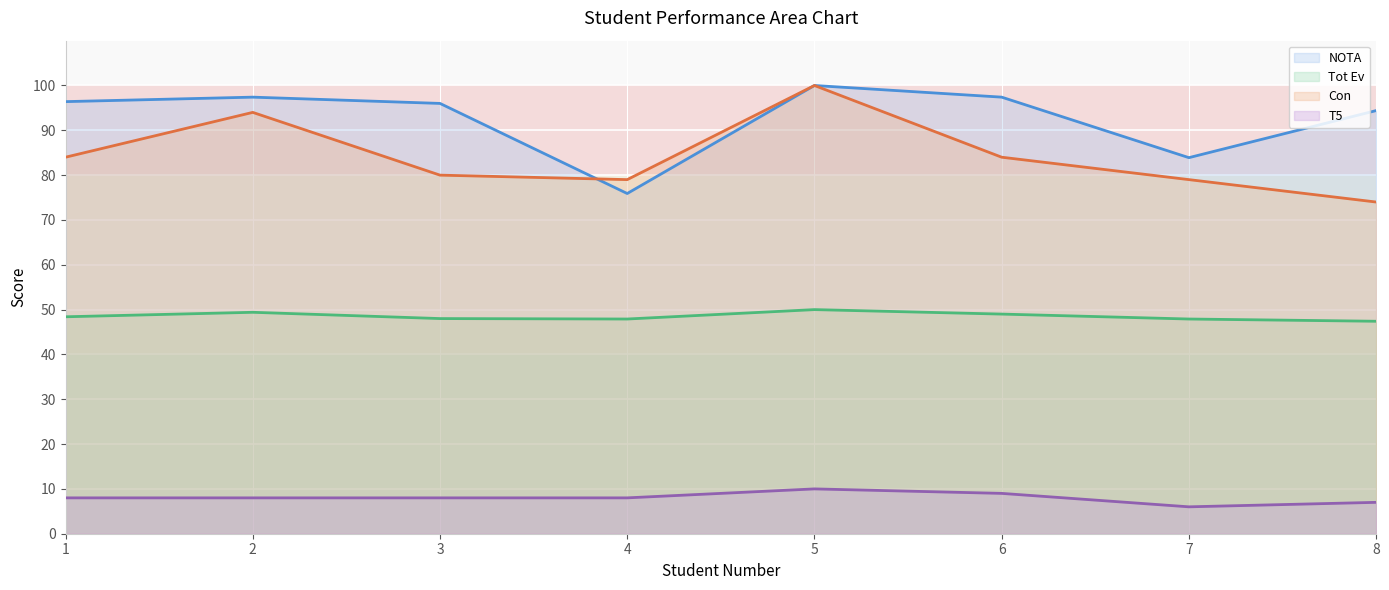

True or false: T5 has a value of 11.1 at 1.

False